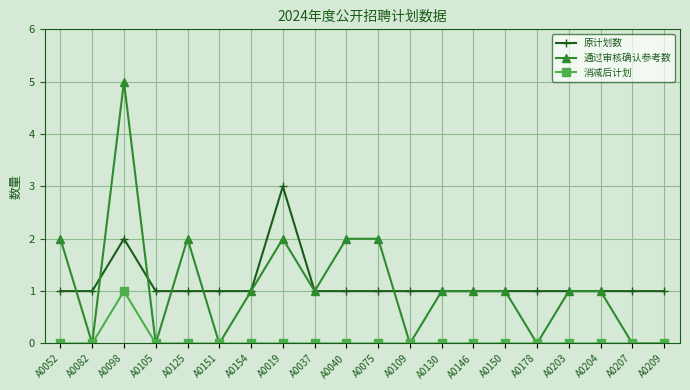

Reading left to right, extract all data points from this chart.

原计划数: 1	1	2	1	1	1	1	3	1	1	1	1	1	1	1	1	1	1	1	1
通过审核确认参考数: 2	0	5	0	2	0	1	2	1	2	2	0	1	1	1	0	1	1	0	0
消减后计划: 0	0	1	0	0	0	0	0	0	0	0	0	0	0	0	0	0	0	0	0